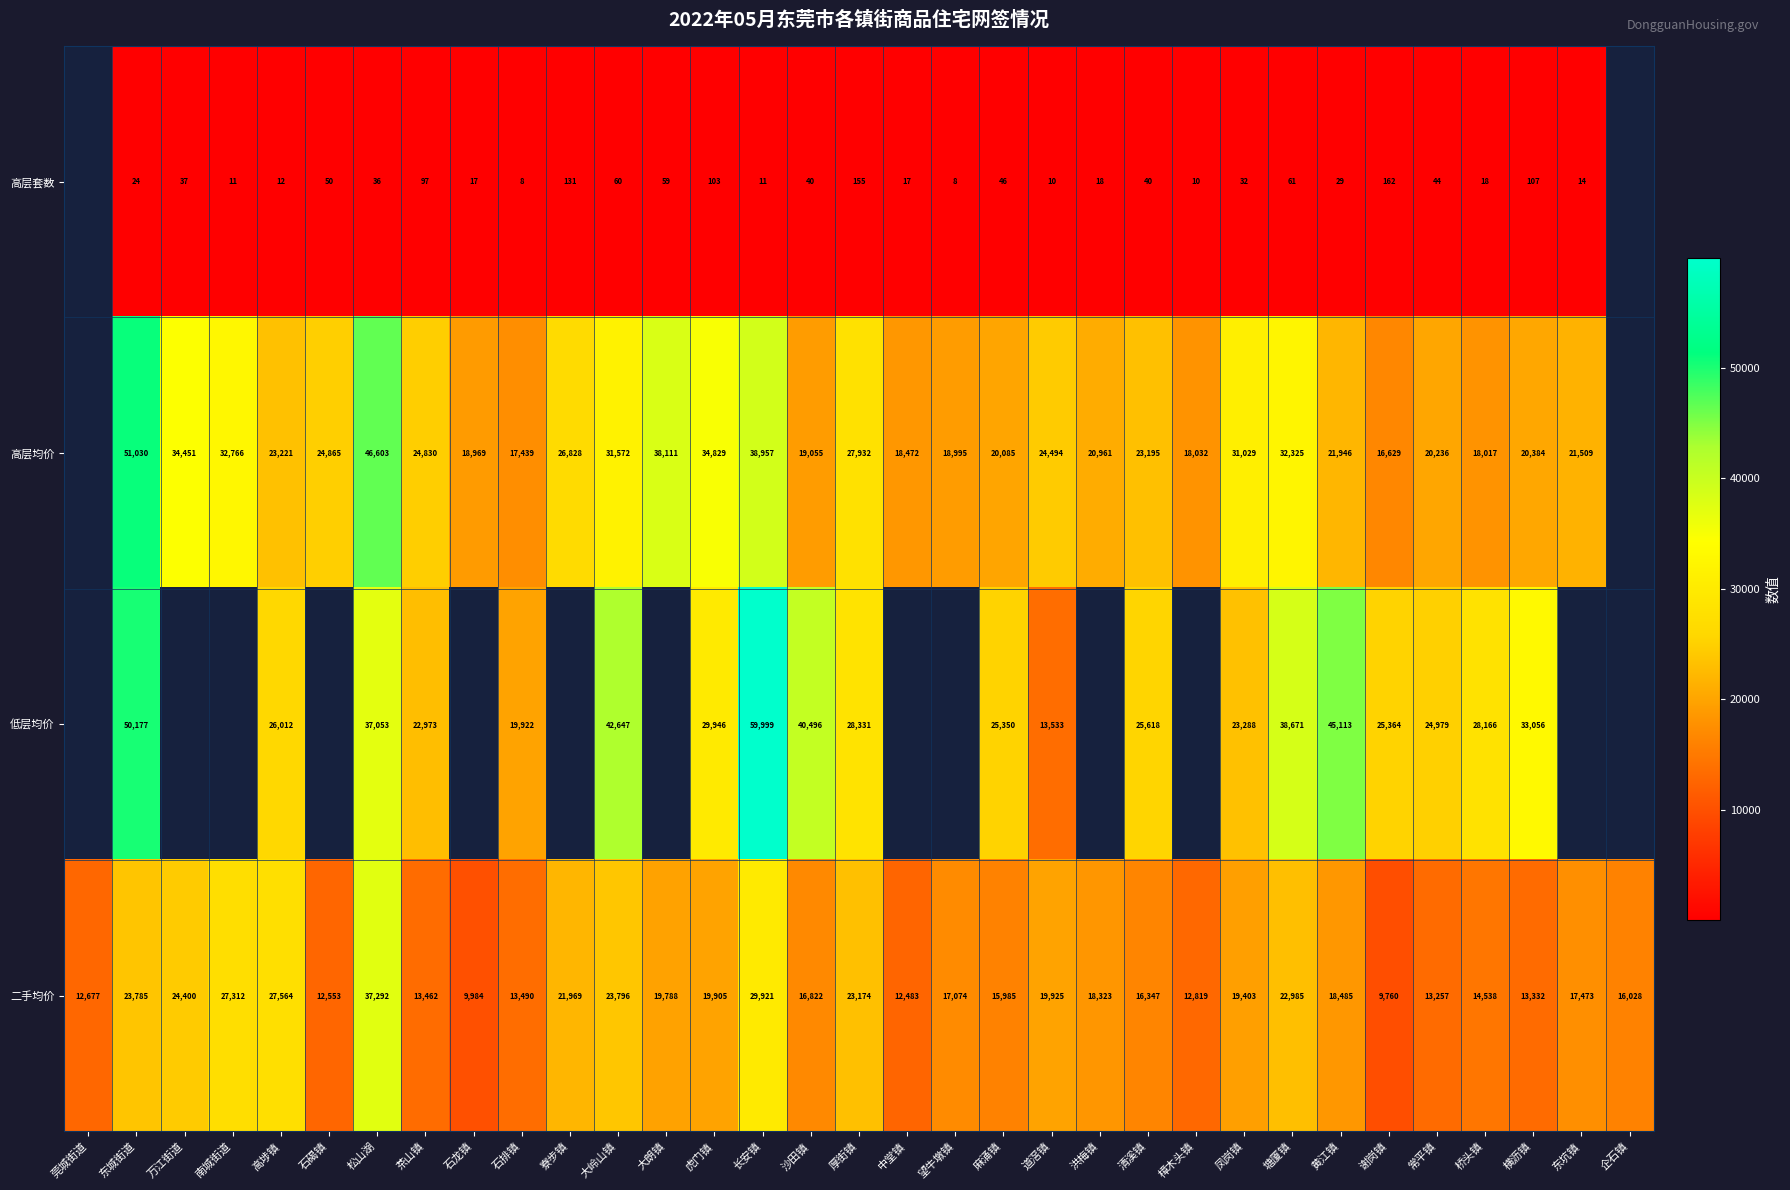

Is the value of 二手均价 at 石碣镇 greater than the value of 低层均价 at 松山湖?

No